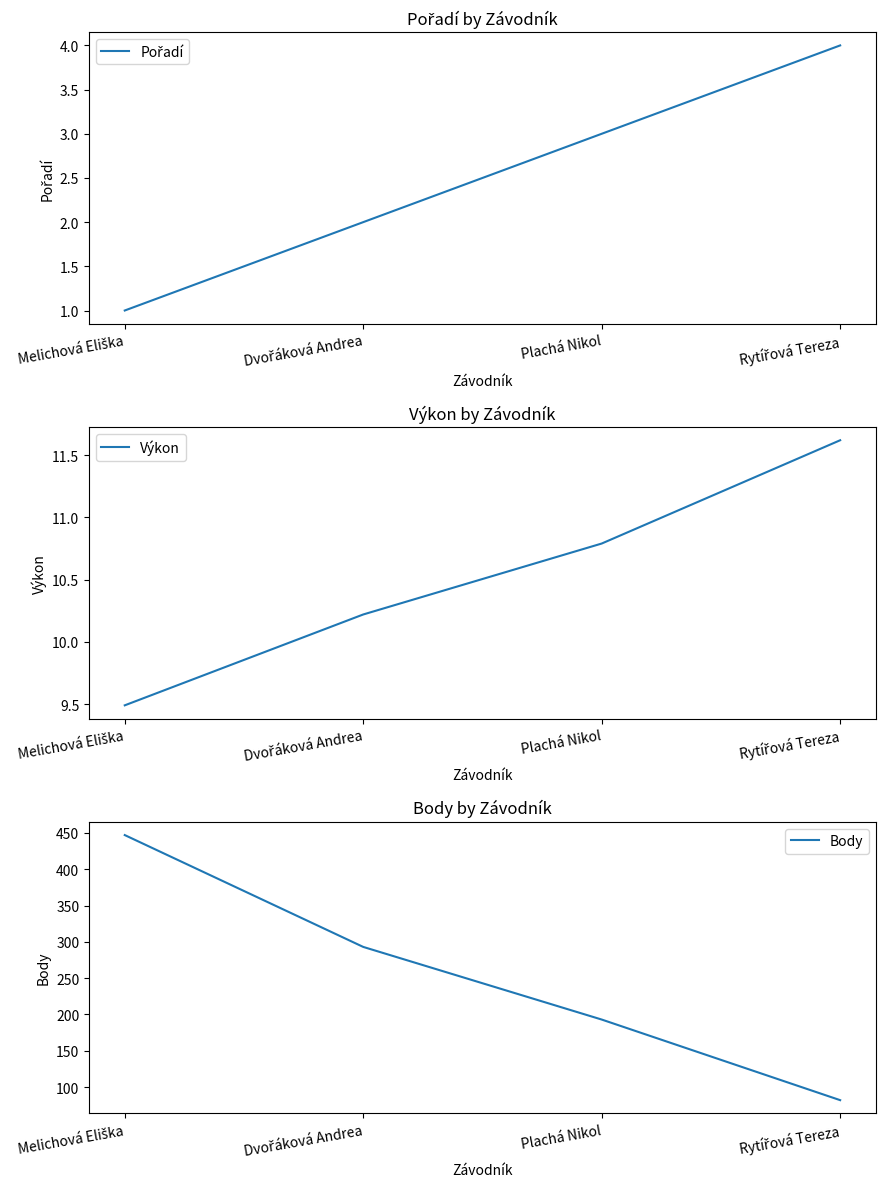

List the labels in order of Výkon value, smallest first.

Melichová Eliška, Dvořáková Andrea, Plachá Nikol, Rytířová Tereza